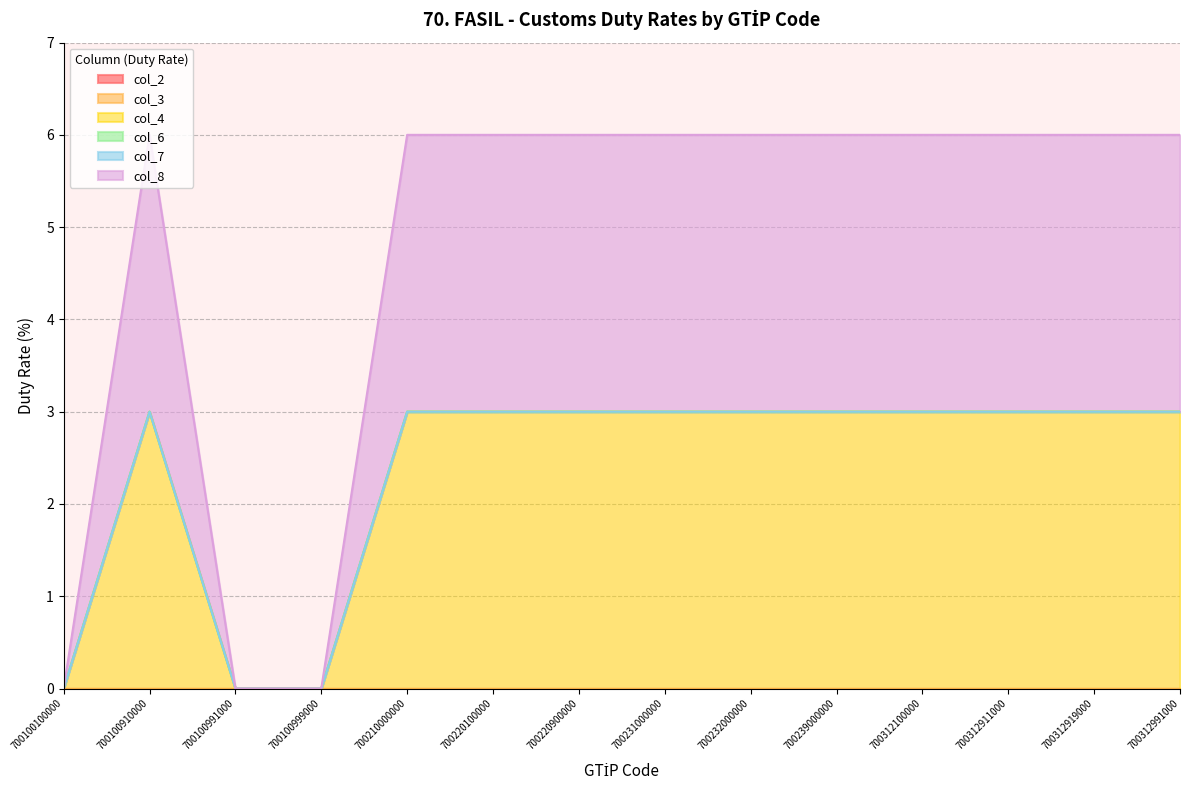

How many values in col_4 are above zero?

11